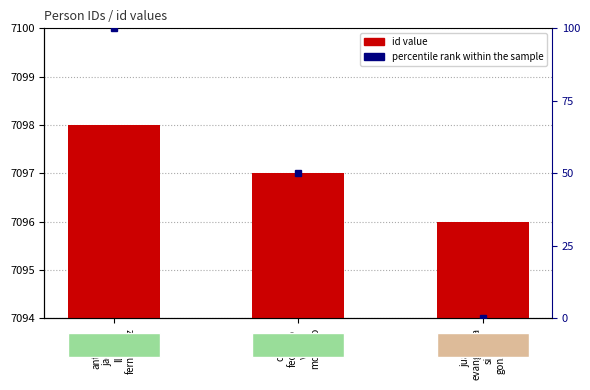

At which label is id closest to 7097?

cesar
federico
vera
morinigo